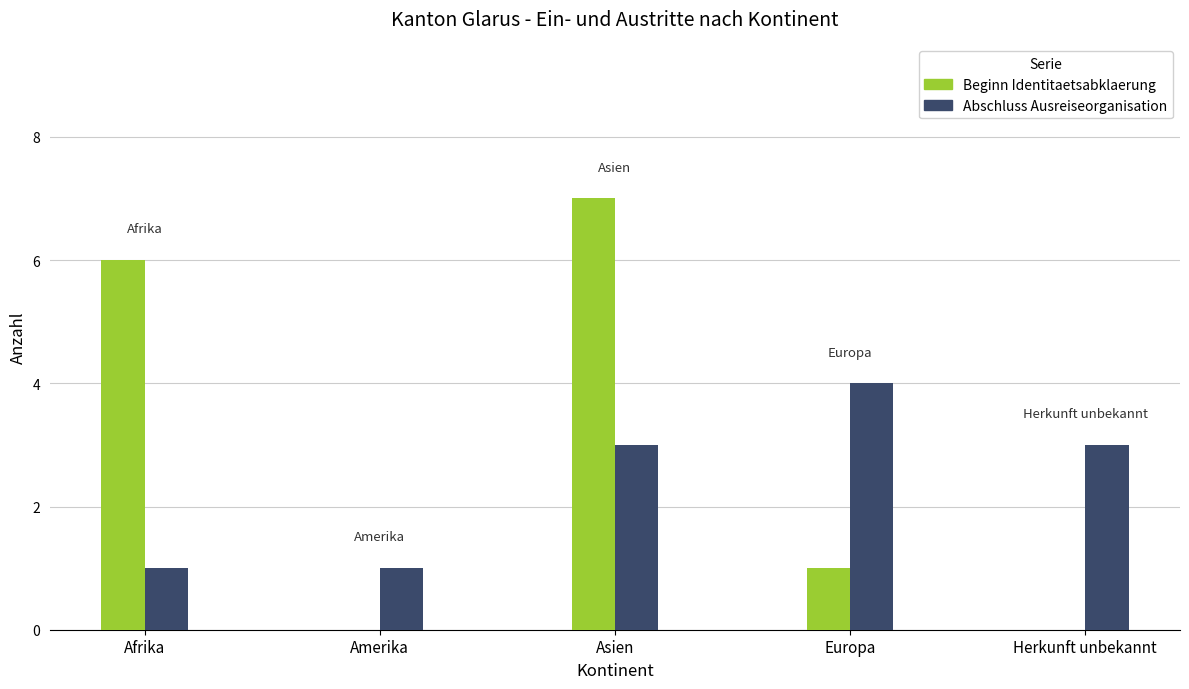

True or false: Beginn Identitaetsabklaerung has a value of 7 at Asien.

True